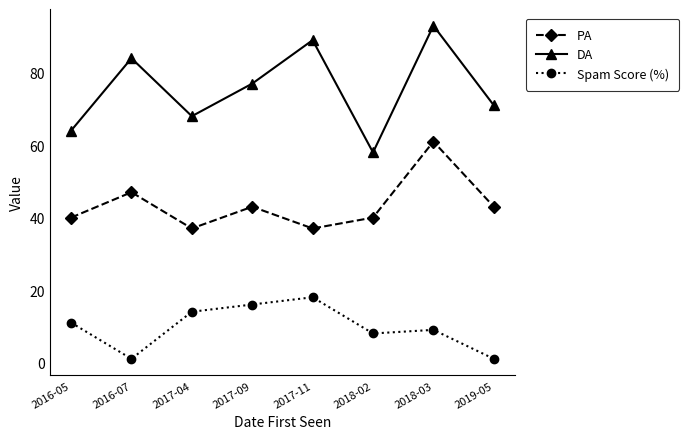

What is the value of the Spam Score (%) point at the 1st from the left?

11